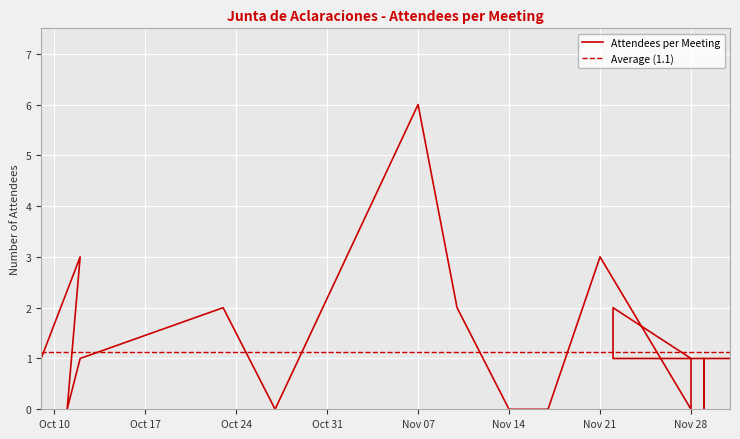

Rank the categories by value from highest to lowest.

2017-11-07, 2017-10-12, 2017-11-21, 2017-10-23, 2017-11-10, 2017-11-22, 2017-10-09, 2017-10-12, 2017-11-28, 2017-11-22, 2017-11-29, 2017-11-29, 2017-12-01, 2017-12-01, 2017-10-11, 2017-10-27, 2017-10-27, 2017-10-27, 2017-11-14, 2017-11-17, 2017-11-17, 2017-11-28, 2017-11-29